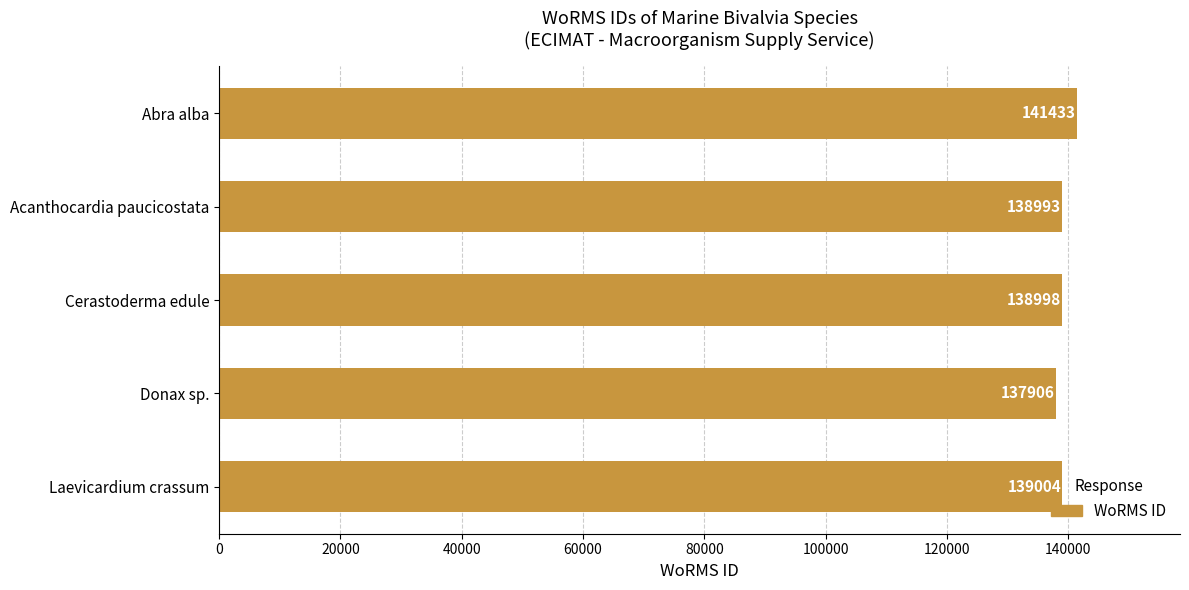

Between Acanthocardia paucicostata and Donax sp., which is larger?

Acanthocardia paucicostata